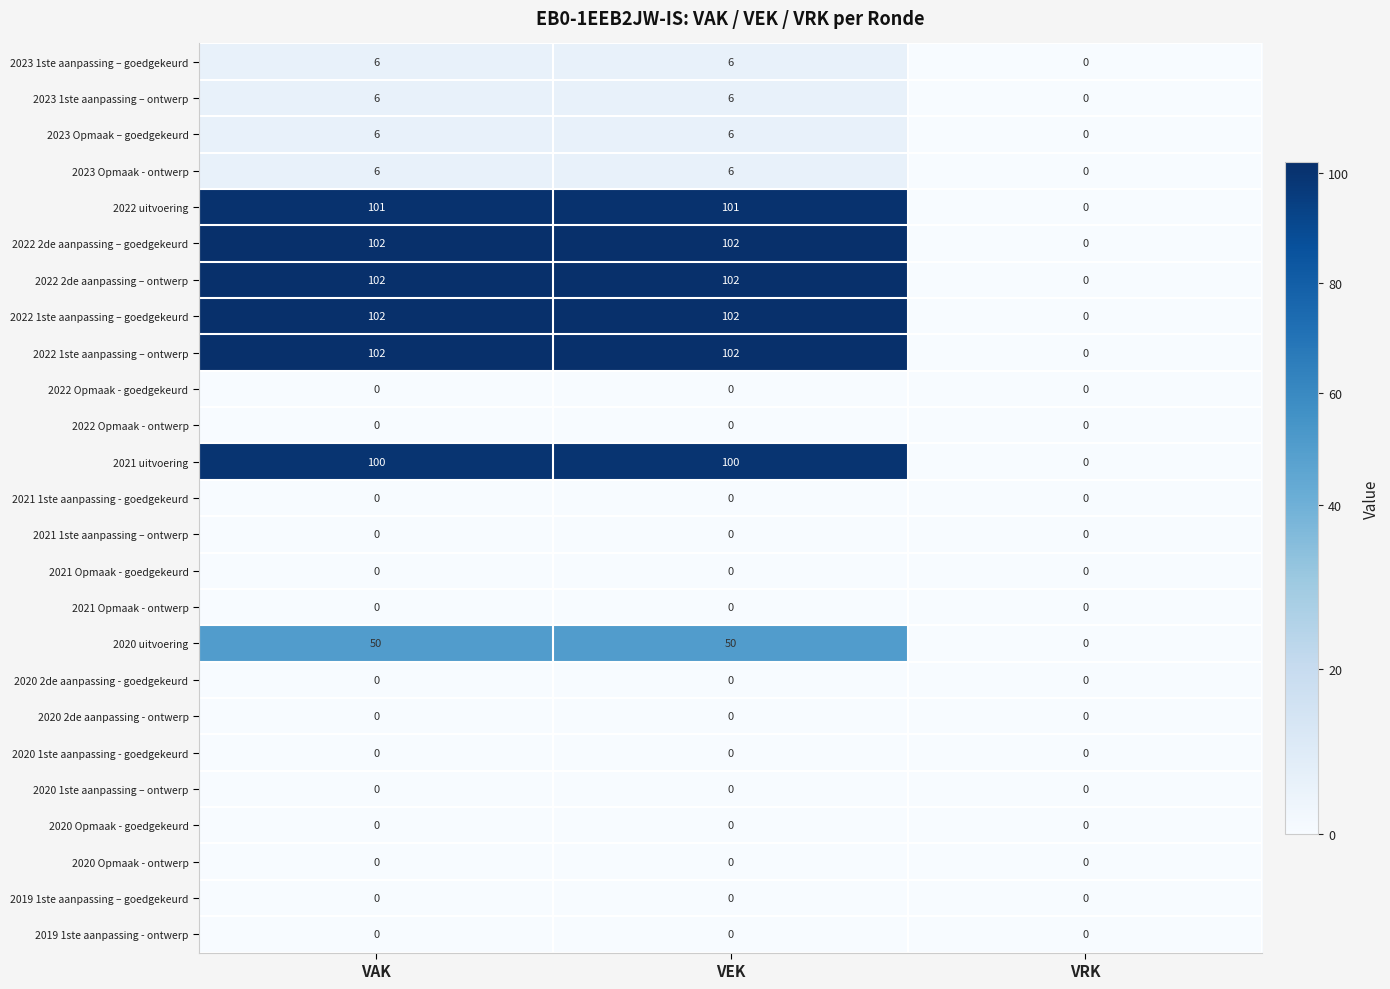

What is the sum of all 2022 2de aanpassing – goedgekeurd values?

204